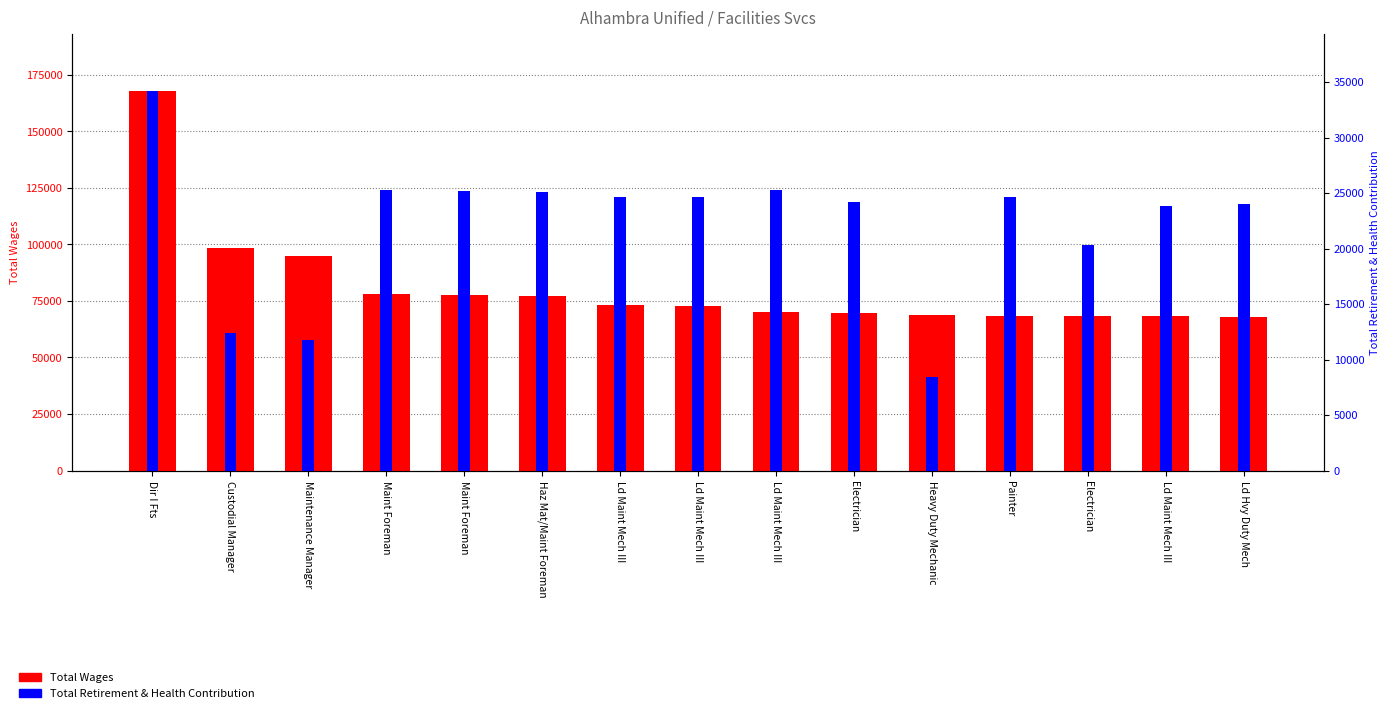

What is the greatest value displayed?

167890